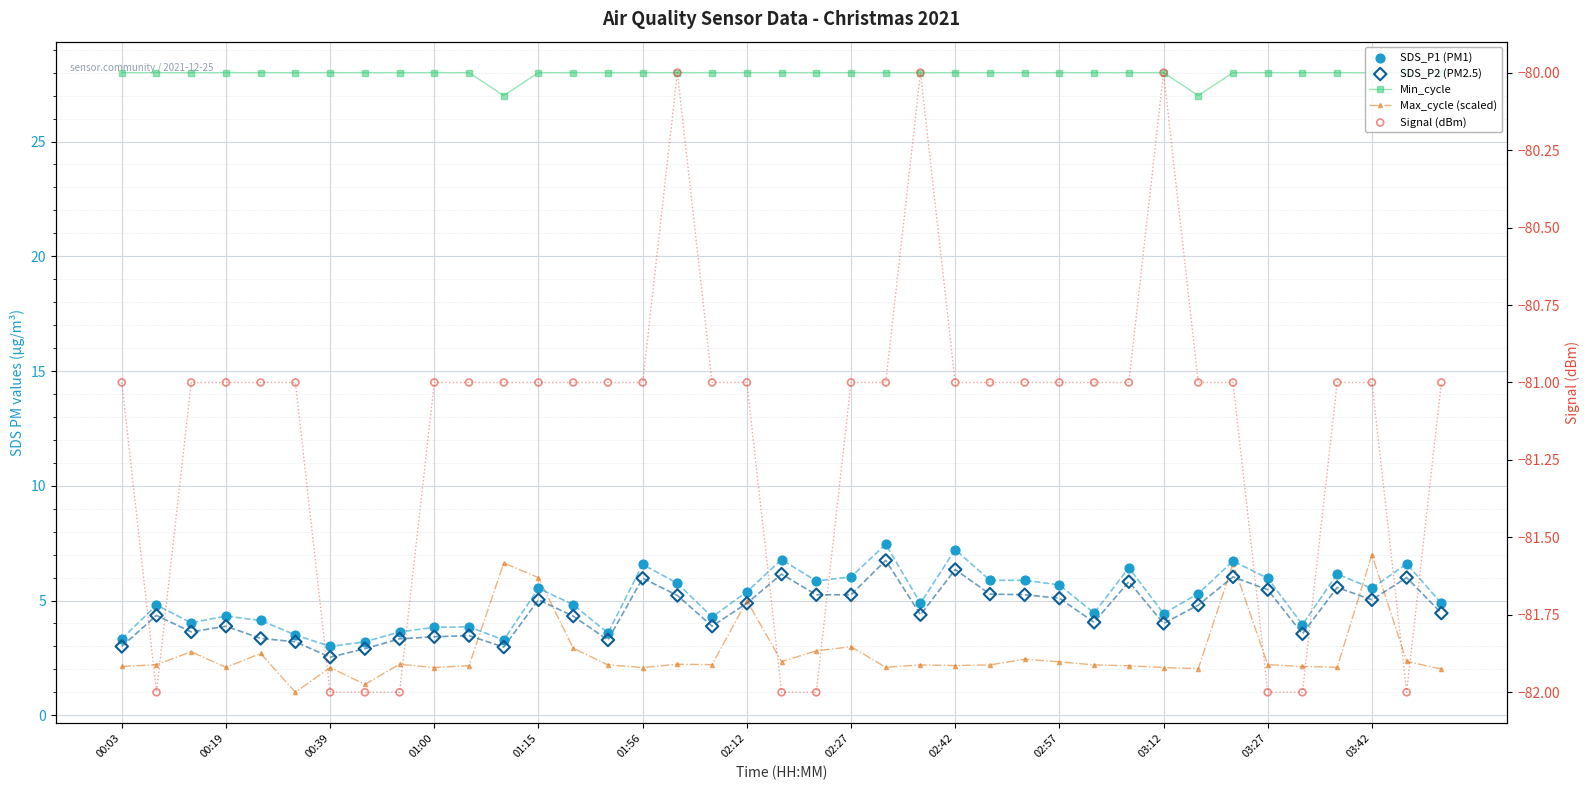

At how many categories does at least one series exceed -51?

39